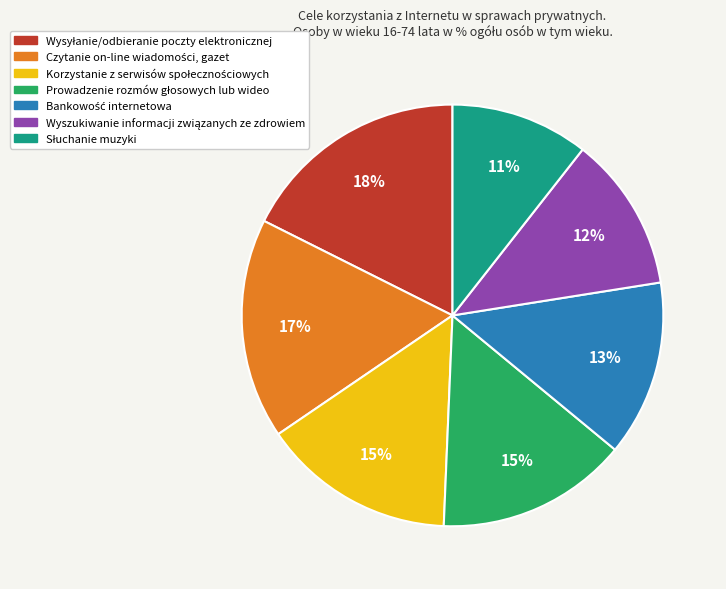

Does any single category account for the majority?

No